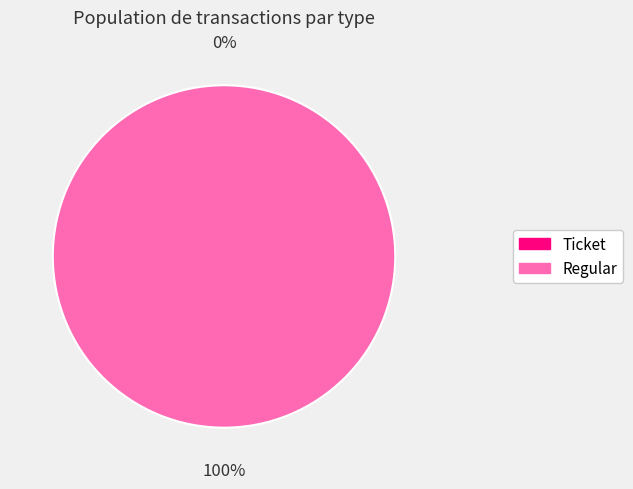

Is there a majority slice in this chart?

Yes